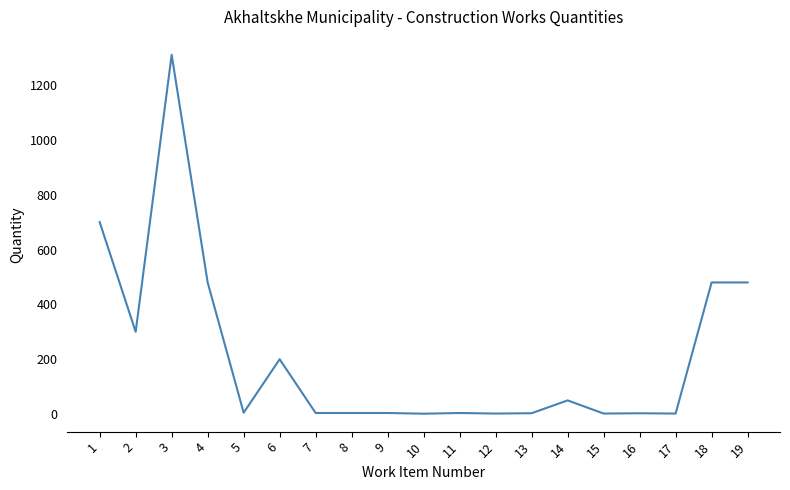

What is the smallest value displayed?

1.5